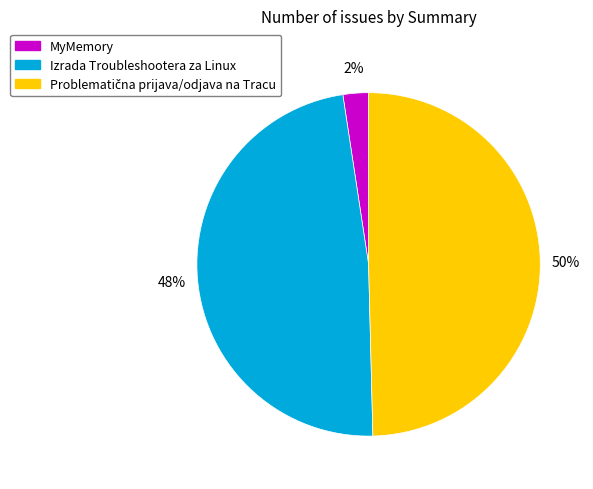

Which category has the smallest portion of the pie?

MyMemory